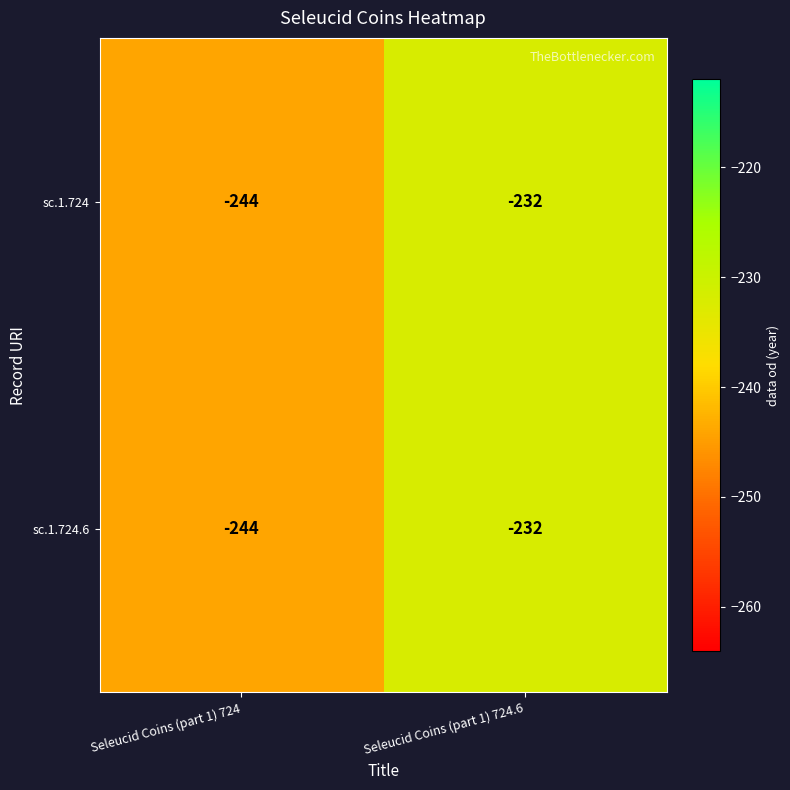

The value of sc.1.724 at Seleucid Coins (part 1) 724.6 is -232. True or false?

True